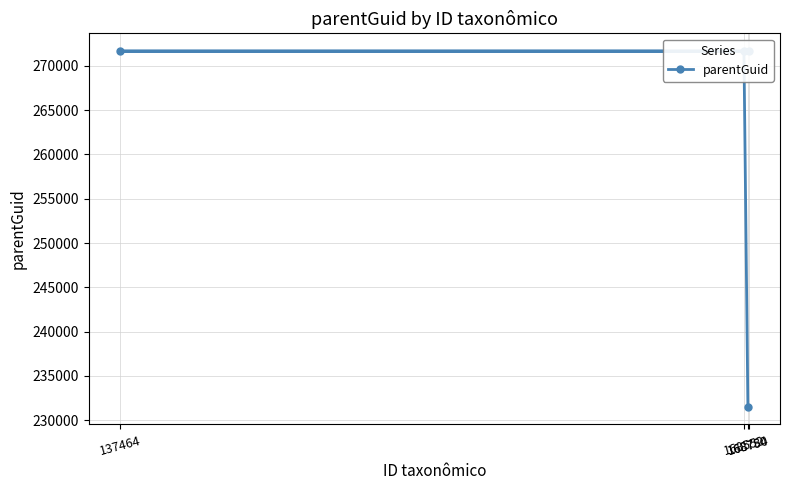

Rank the categories by value from highest to lowest.

168552, 137464, 168784, 168750